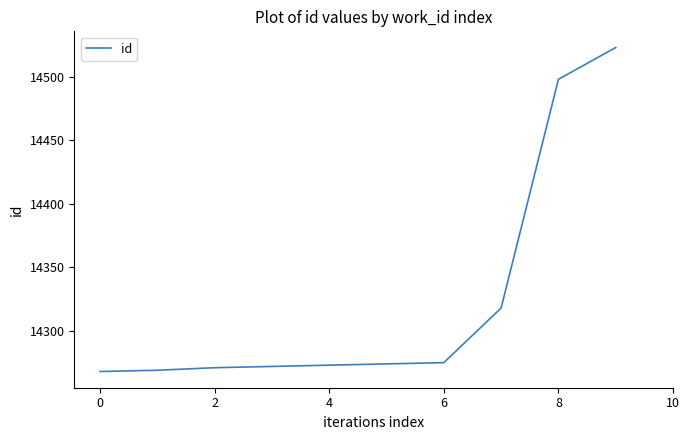

What is the smallest value displayed?

14268